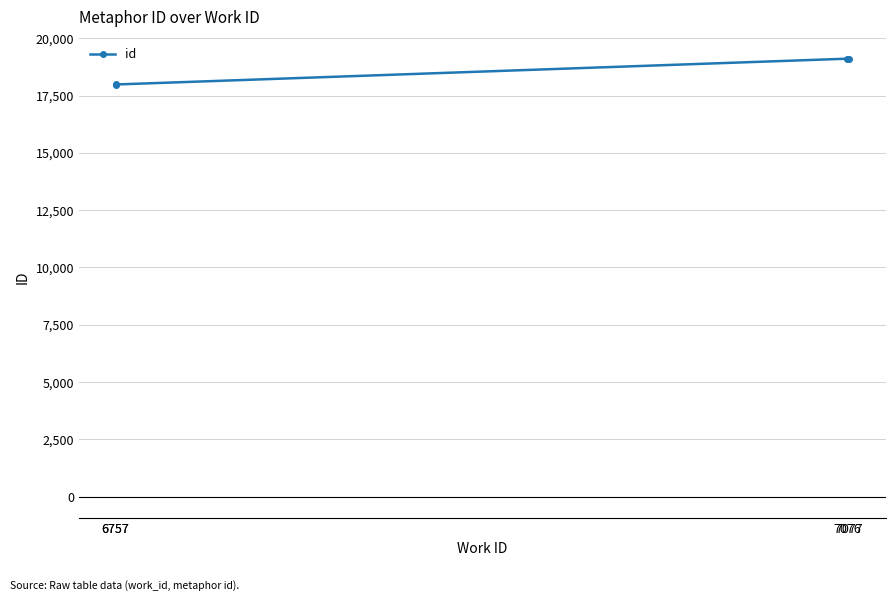

The value at 6757 is 17987. True or false?

True